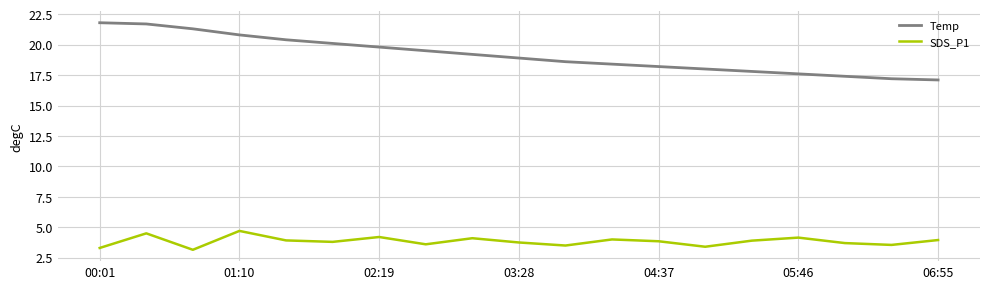

What are all the series names shown in the legend?

Temp, SDS_P1